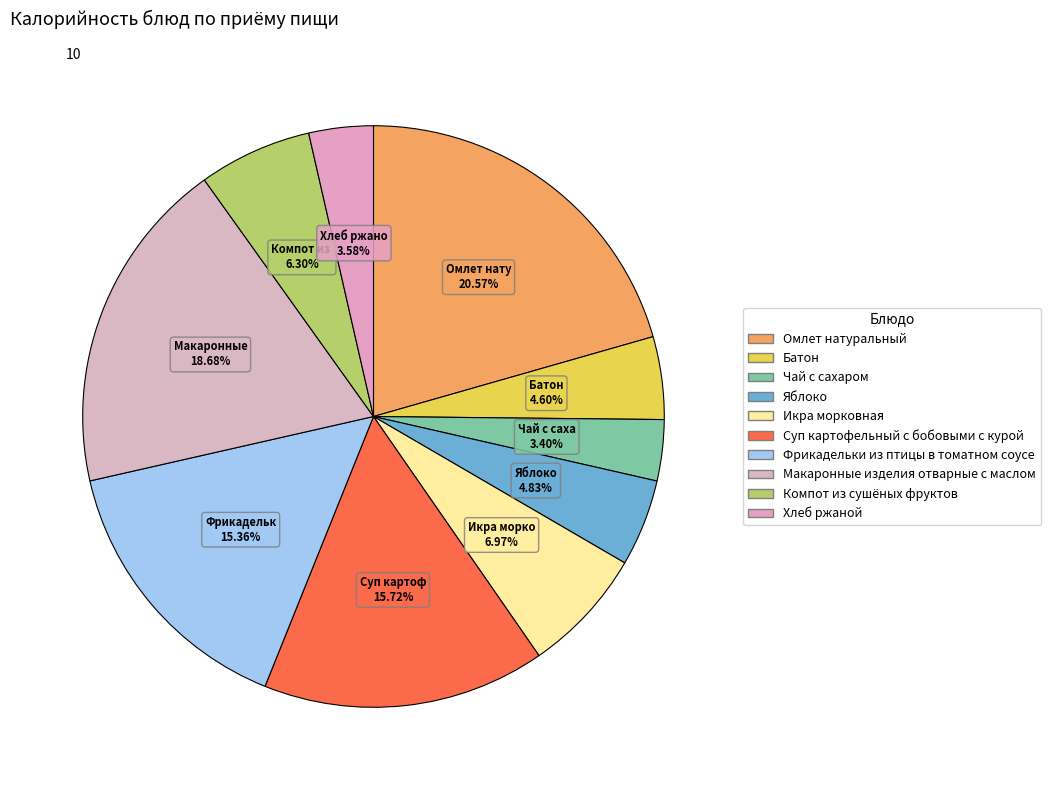

How many slices are in this pie chart?

10